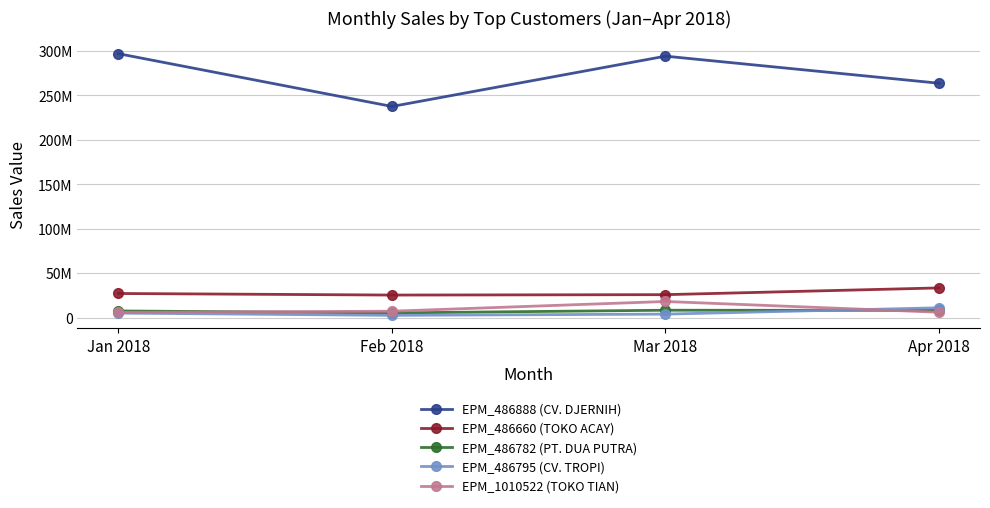

Is this an area chart (filled region under the line)?

No